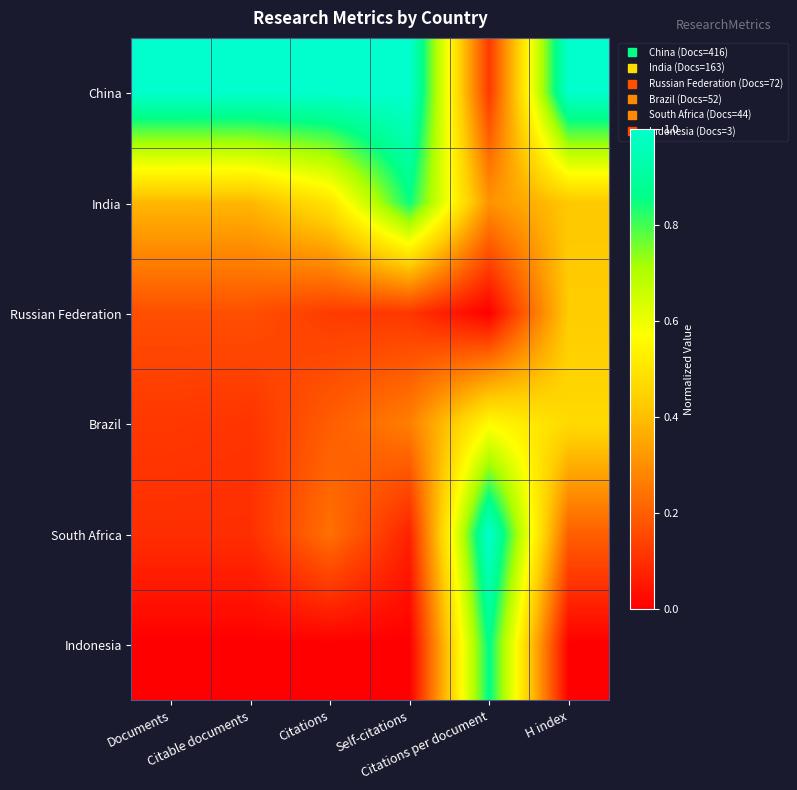

Reading right to left, what are all the values shown in this chart?

China: H index=1.0	Citations per document=0.1	Self-citations=1.0	Citations=1.0	Citable documents=1.0	Documents=1.0
India: H index=0.4	Citations per document=0.3	Self-citations=0.8	Citations=0.5	Citable documents=0.4	Documents=0.4
Russian Federation: H index=0.4	Citations per document=0.0	Self-citations=0.1	Citations=0.1	Citable documents=0.2	Documents=0.2
Brazil: H index=0.5	Citations per document=0.6	Self-citations=0.3	Citations=0.2	Citable documents=0.1	Documents=0.1
South Africa: H index=0.2	Citations per document=1.0	Self-citations=0.1	Citations=0.2	Citable documents=0.1	Documents=0.1
Indonesia: H index=0.0	Citations per document=0.9	Self-citations=0.0	Citations=0.0	Citable documents=0.0	Documents=0.0